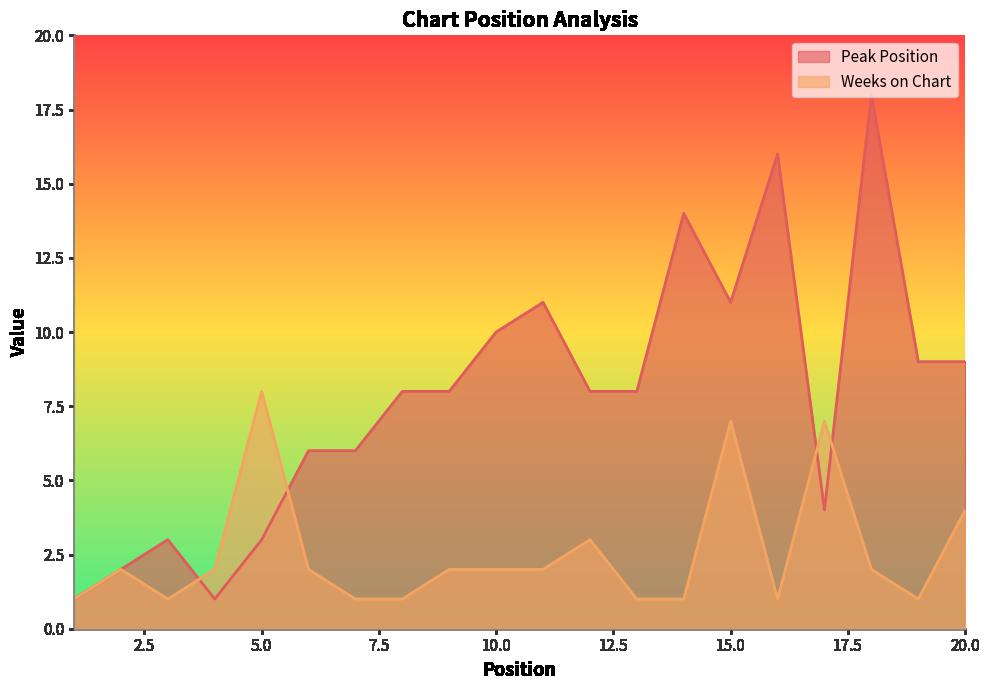

Which series has the widest spread of values?

Peak Position